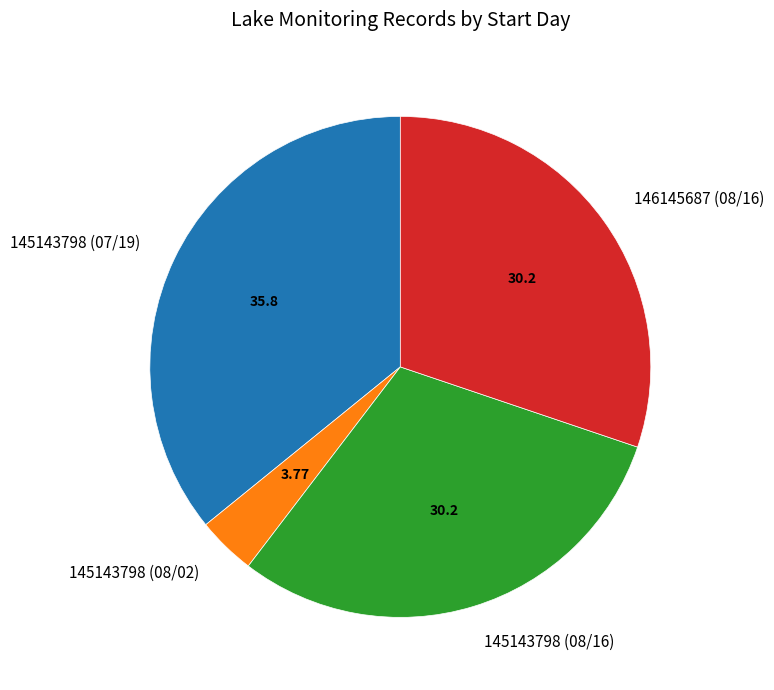

Is the sum of 145143798 (08/02) and 145143798 (07/19) greater than half?

No